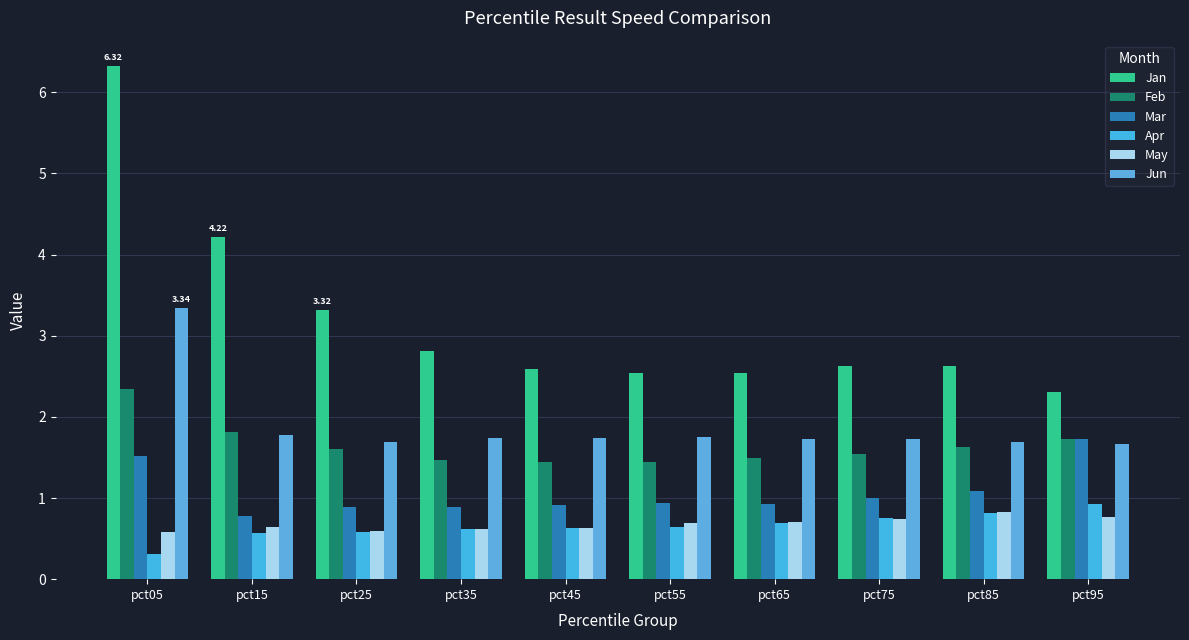

Reading left to right, transcribe all the data shown in this chart.

Jan: 6.3	4.2	3.3	2.8	2.6	2.5	2.5	2.6	2.6	2.3
Feb: 2.3	1.8	1.6	1.5	1.4	1.4	1.5	1.5	1.6	1.7
Mar: 1.5	0.8	0.9	0.9	0.9	0.9	0.9	1.0	1.1	1.7
Apr: 0.3	0.6	0.6	0.6	0.6	0.6	0.7	0.8	0.8	0.9
May: 0.6	0.6	0.6	0.6	0.6	0.7	0.7	0.7	0.8	0.8
Jun: 3.3	1.8	1.7	1.7	1.7	1.8	1.7	1.7	1.7	1.7